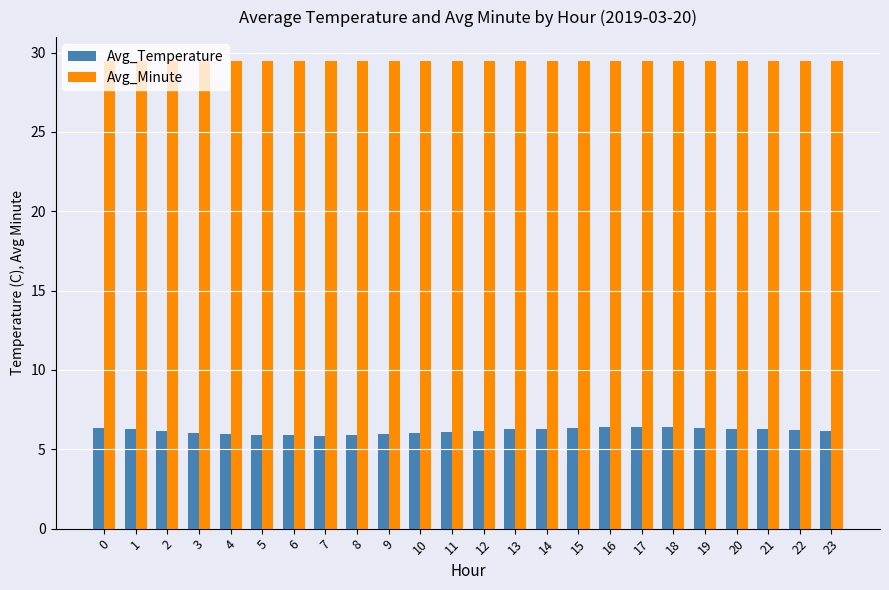

How many groups of bars are there?

24